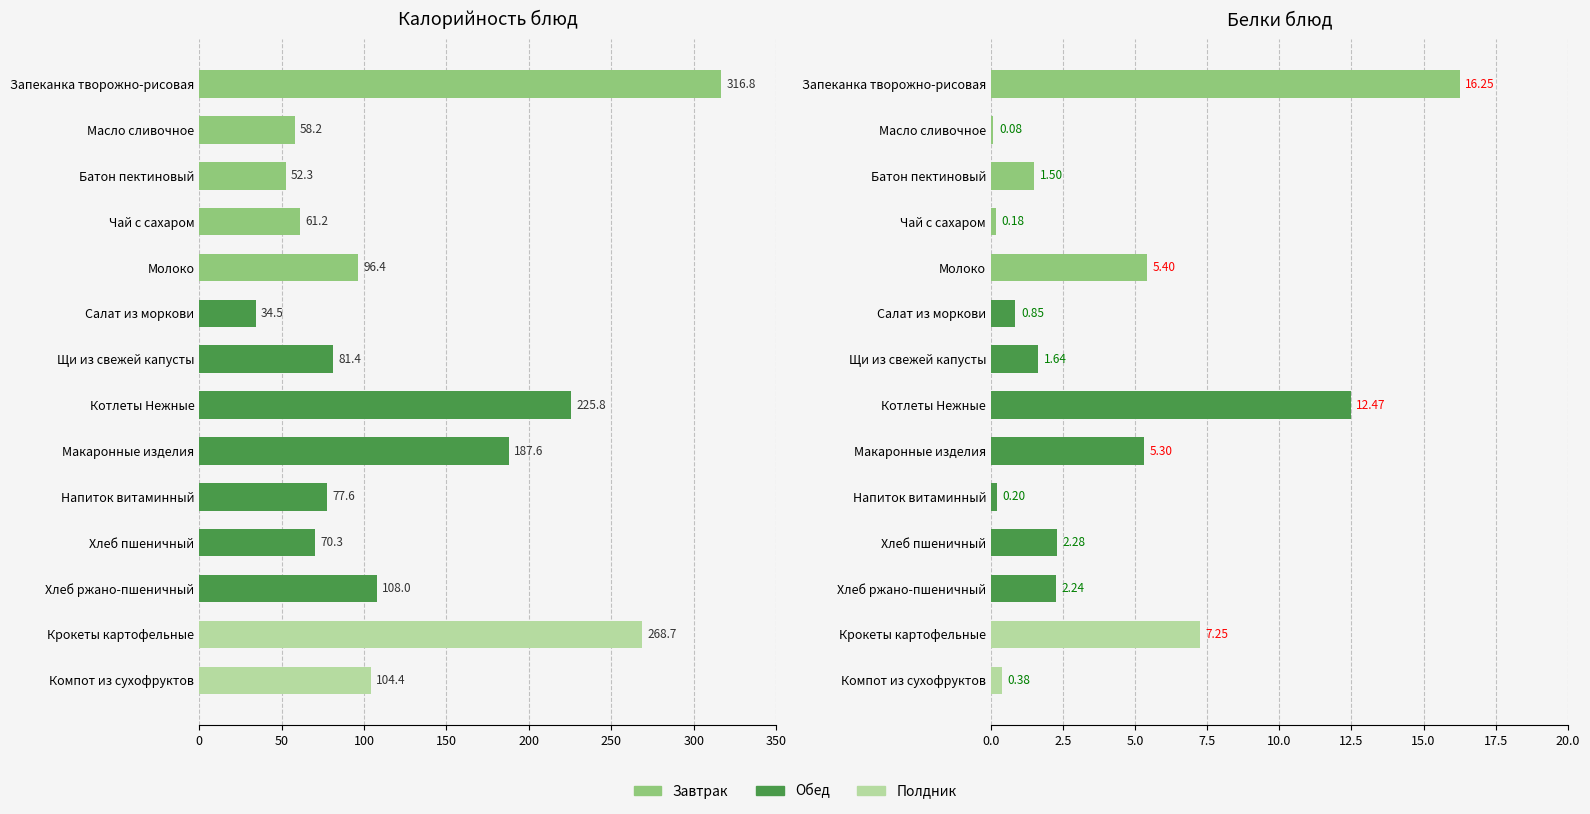

Reading left to right, what are all the values shown in this chart?

Калорийность: 104.4	268.7	108.0	70.3	77.6	187.6	225.8	81.4	34.5	96.4	61.2	52.3	58.2	316.8
Белки: 0.4	7.2	2.2	2.3	0.2	5.3	12.5	1.6	0.8	5.4	0.2	1.5	0.1	16.2